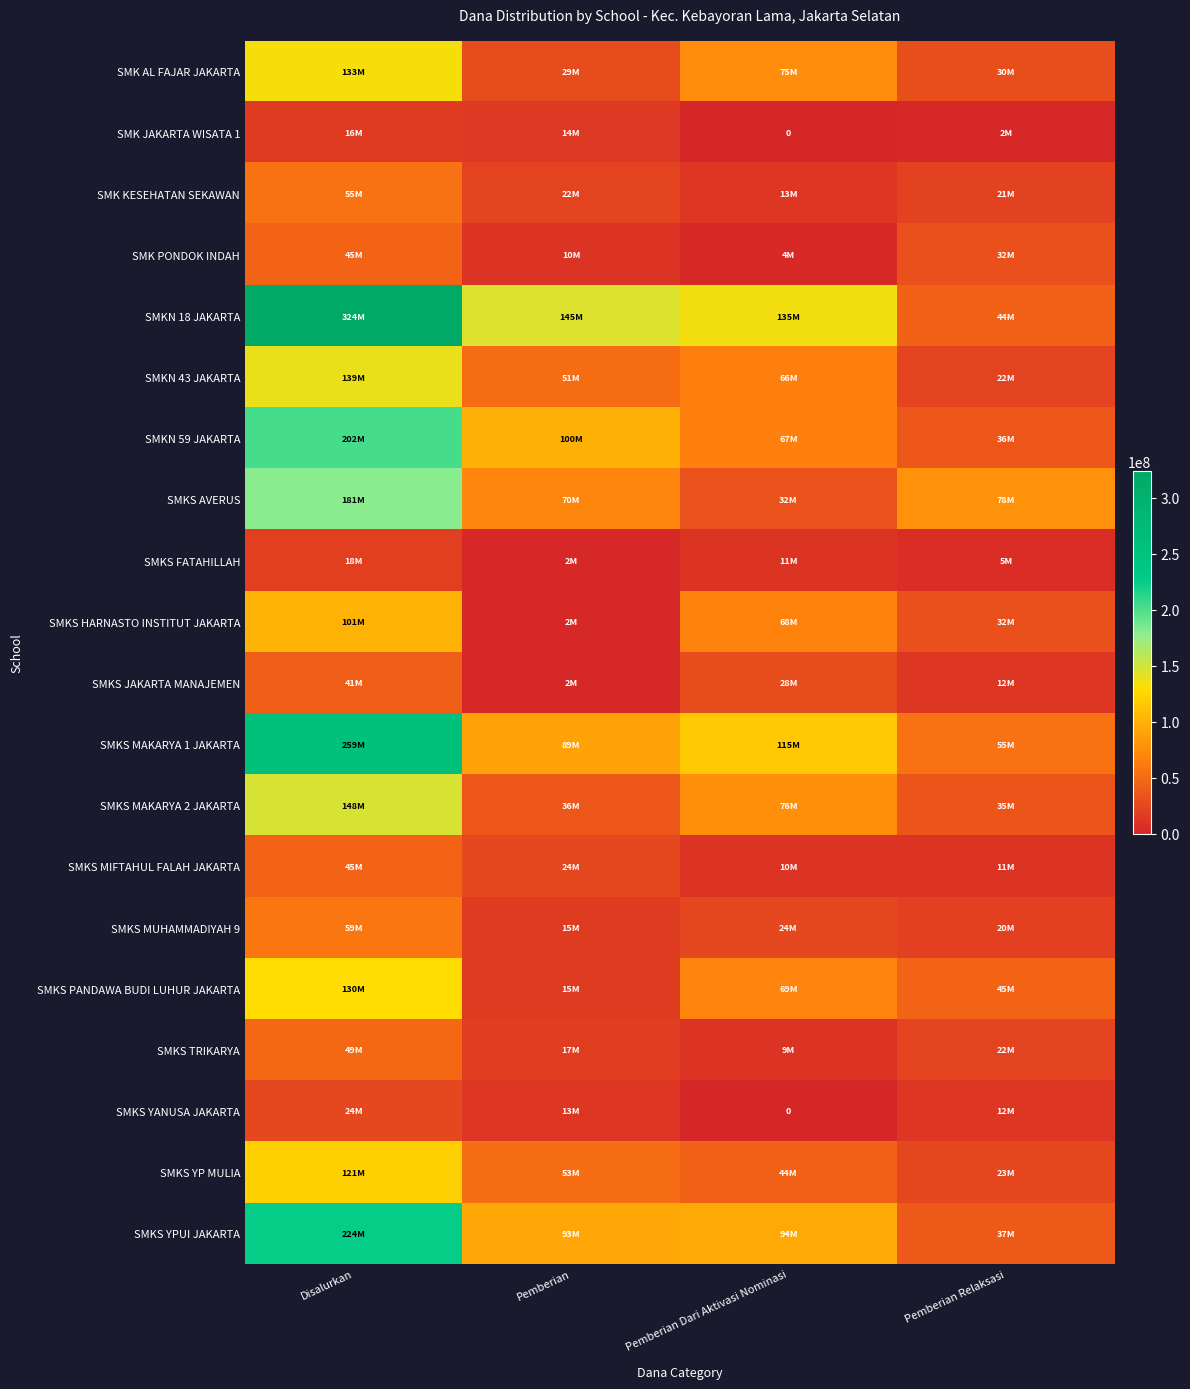

At which label is SMKS PANDAWA BUDI LUHUR JAKARTA closest to 72450000?

Pemberian Dari Aktivasi Nominasi